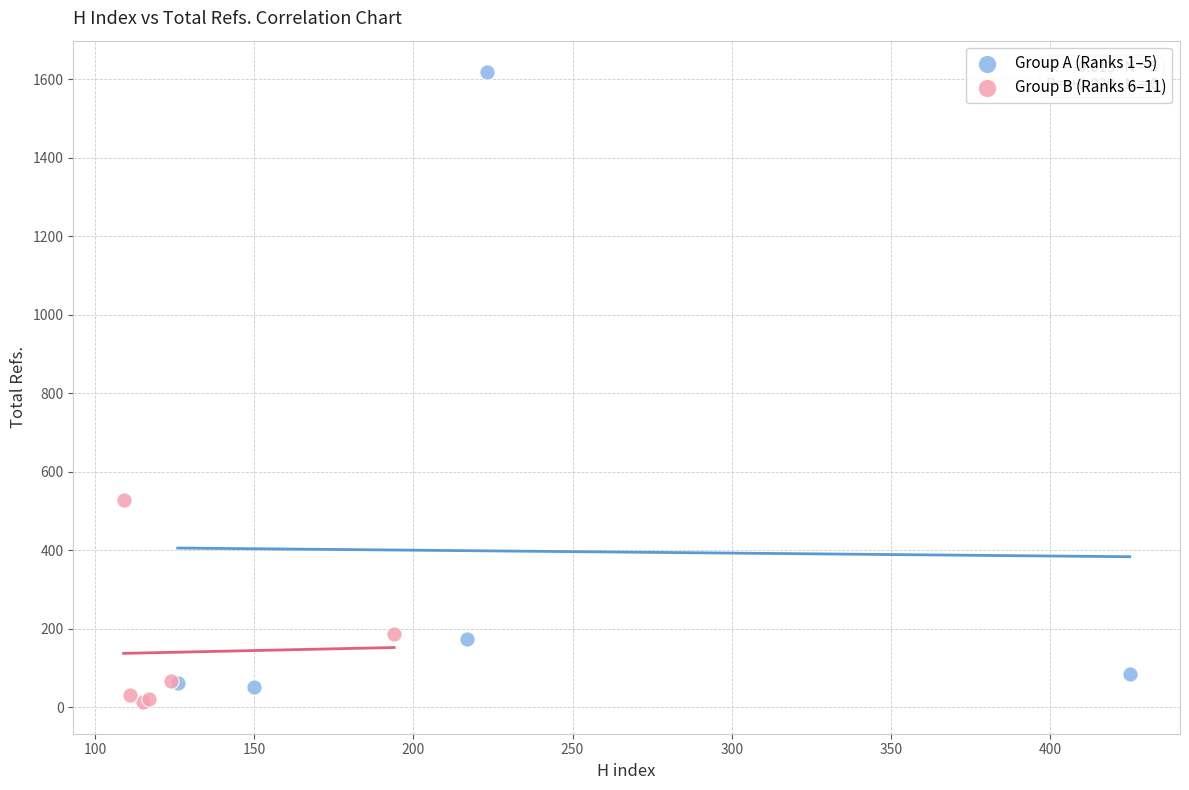

Which series contains the highest Y value?

Group A (Ranks 1–5)